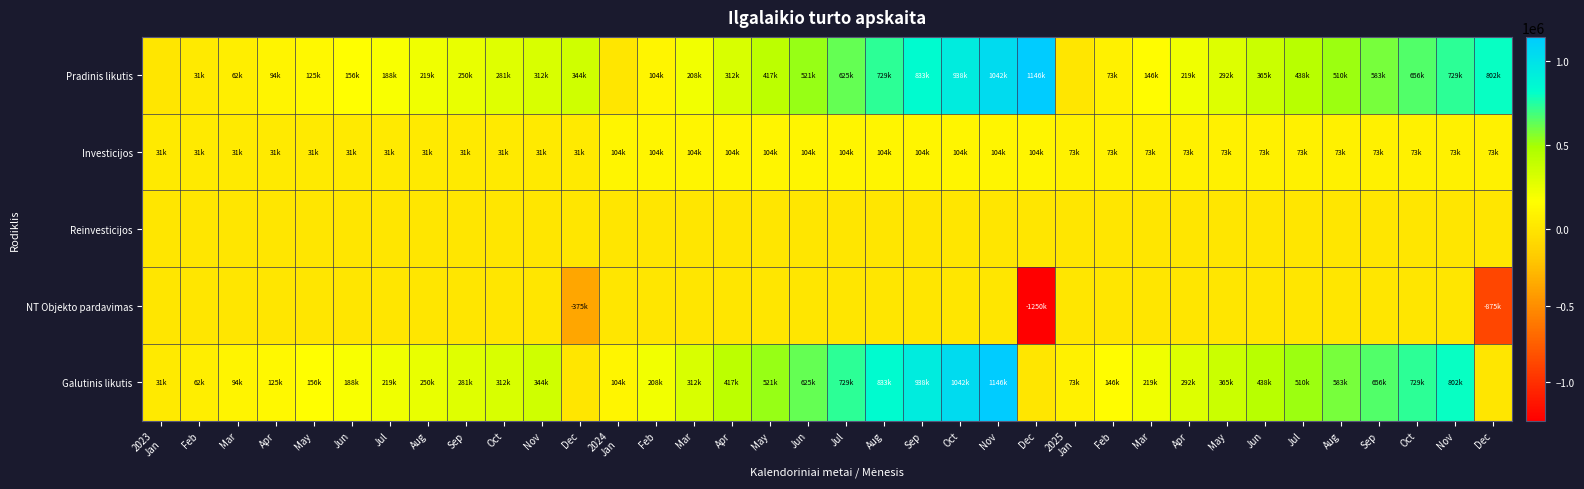

Reading left to right, list all the values displayed in this chart.

Pradinis likutis: 2023
Jan=0.0	Feb=31250.0	Mar=62500.0	Apr=93750.0	May=125000.0	Jun=156250.0	Jul=187500.0	Aug=218750.0	Sep=250000.0	Oct=281250.0	Nov=312500.0	Dec=343750.0	2024
Jan=0.0	Feb=104166.7	Mar=208333.3	Apr=312500.0	May=416666.7	Jun=520833.3	Jul=625000.0	Aug=729166.7	Sep=833333.3	Oct=937500.0	Nov=1041666.7	Dec=1145833.3	2025
Jan=0.0	Feb=72916.7	Mar=145833.3	Apr=218750.0	May=291666.7	Jun=364583.3	Jul=437500.0	Aug=510416.7	Sep=583333.3	Oct=656250.0	Nov=729166.7	Dec=802083.3
Investicijos: 2023
Jan=31250.0	Feb=31250.0	Mar=31250.0	Apr=31250.0	May=31250.0	Jun=31250.0	Jul=31250.0	Aug=31250.0	Sep=31250.0	Oct=31250.0	Nov=31250.0	Dec=31250.0	2024
Jan=104166.7	Feb=104166.7	Mar=104166.7	Apr=104166.7	May=104166.7	Jun=104166.7	Jul=104166.7	Aug=104166.7	Sep=104166.7	Oct=104166.7	Nov=104166.7	Dec=104166.7	2025
Jan=72916.7	Feb=72916.7	Mar=72916.7	Apr=72916.7	May=72916.7	Jun=72916.7	Jul=72916.7	Aug=72916.7	Sep=72916.7	Oct=72916.7	Nov=72916.7	Dec=72916.7
Reinvesticijos: 2023
Jan=0.0	Feb=0.0	Mar=0.0	Apr=0.0	May=0.0	Jun=0.0	Jul=0.0	Aug=0.0	Sep=0.0	Oct=0.0	Nov=0.0	Dec=0.0	2024
Jan=0.0	Feb=0.0	Mar=0.0	Apr=0.0	May=0.0	Jun=0.0	Jul=0.0	Aug=0.0	Sep=0.0	Oct=0.0	Nov=0.0	Dec=0.0	2025
Jan=0.0	Feb=0.0	Mar=0.0	Apr=0.0	May=0.0	Jun=0.0	Jul=0.0	Aug=0.0	Sep=0.0	Oct=0.0	Nov=0.0	Dec=0.0
NT Objekto pardavimas: 2023
Jan=0.0	Feb=0.0	Mar=0.0	Apr=0.0	May=0.0	Jun=0.0	Jul=0.0	Aug=0.0	Sep=0.0	Oct=0.0	Nov=0.0	Dec=-375000.0	2024
Jan=0.0	Feb=0.0	Mar=0.0	Apr=0.0	May=0.0	Jun=0.0	Jul=0.0	Aug=0.0	Sep=0.0	Oct=0.0	Nov=0.0	Dec=-1250000.0	2025
Jan=0.0	Feb=0.0	Mar=0.0	Apr=0.0	May=0.0	Jun=0.0	Jul=0.0	Aug=0.0	Sep=0.0	Oct=0.0	Nov=0.0	Dec=-875000.0
Galutinis likutis: 2023
Jan=31250.0	Feb=62500.0	Mar=93750.0	Apr=125000.0	May=156250.0	Jun=187500.0	Jul=218750.0	Aug=250000.0	Sep=281250.0	Oct=312500.0	Nov=343750.0	Dec=0.0	2024
Jan=104166.7	Feb=208333.3	Mar=312500.0	Apr=416666.7	May=520833.3	Jun=625000.0	Jul=729166.7	Aug=833333.3	Sep=937500.0	Oct=1041666.7	Nov=1145833.3	Dec=0.0	2025
Jan=72916.7	Feb=145833.3	Mar=218750.0	Apr=291666.7	May=364583.3	Jun=437500.0	Jul=510416.7	Aug=583333.3	Sep=656250.0	Oct=729166.7	Nov=802083.3	Dec=0.0